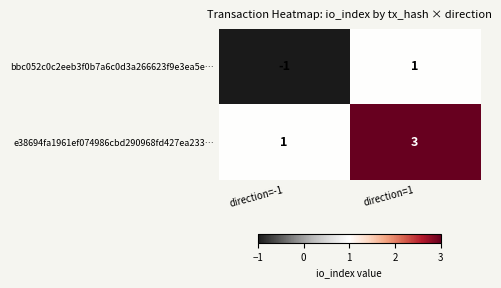

Is it true that bbc052c0c2eeb3f0b7a6c0d3a266623f9e3ea5e… equals 1 at direction=1?

True